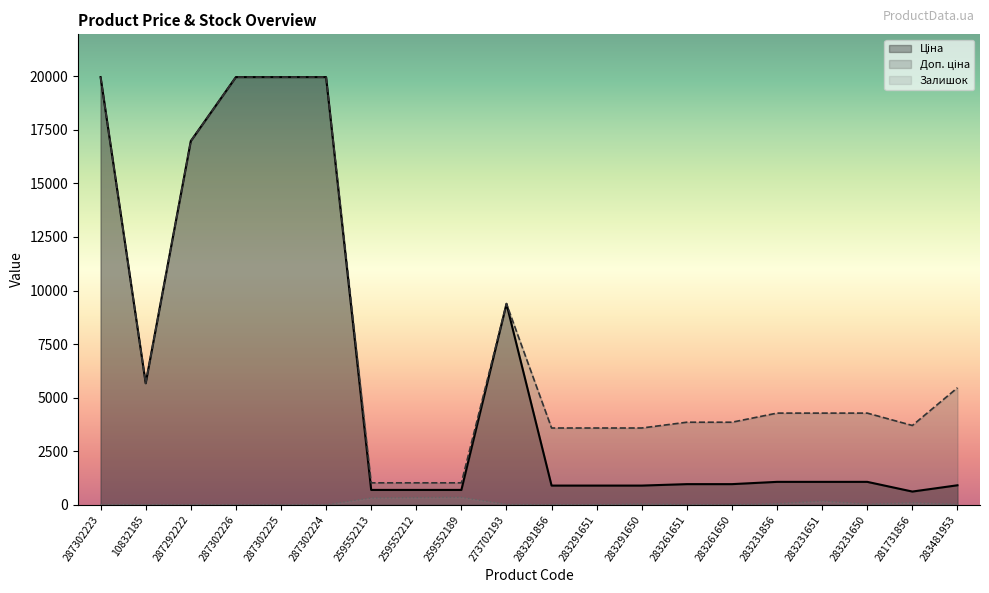

True or false: Ціна and Залишок cross at least once.

False